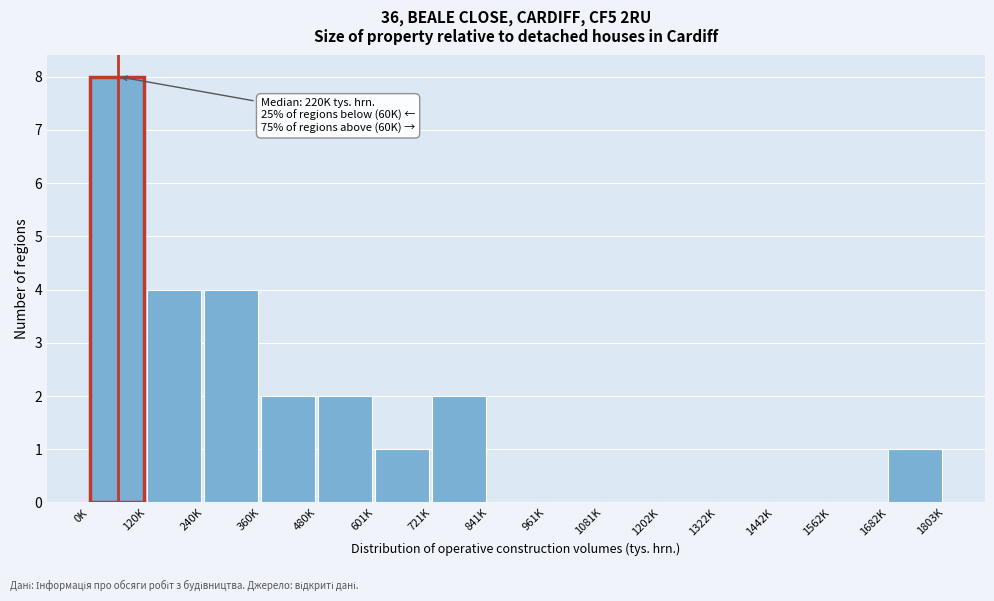

Reading left to right, what are all the values shown in this chart?

0K=8	120K=4	240K=4	360K=2	480K=2	601K=1	721K=2	841K=0	961K=0	1081K=0	1202K=0	1322K=0	1442K=0	1562K=0	1682K=1